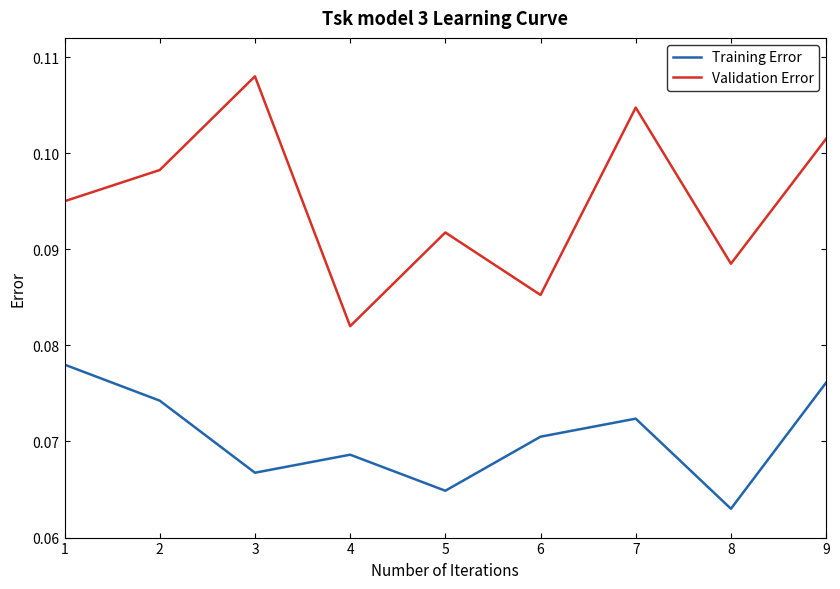

Which label corresponds to the largest value in the chart?

3